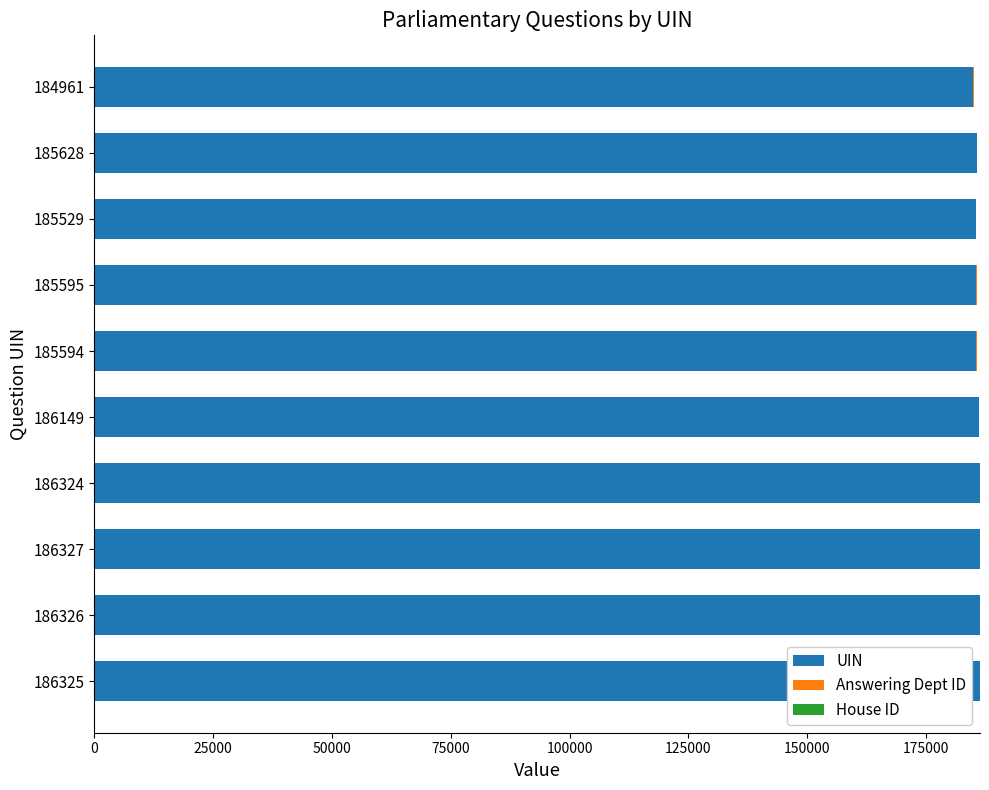

The UIN series shows 260608 at 186325. True or false?

False